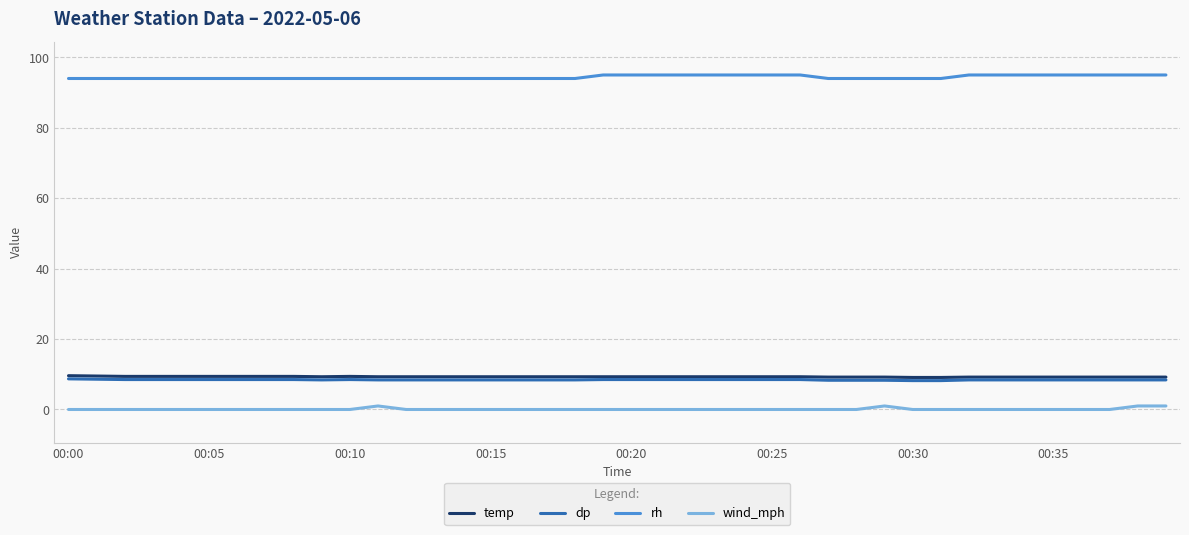

True or false: rh and dp intersect in this chart.

False